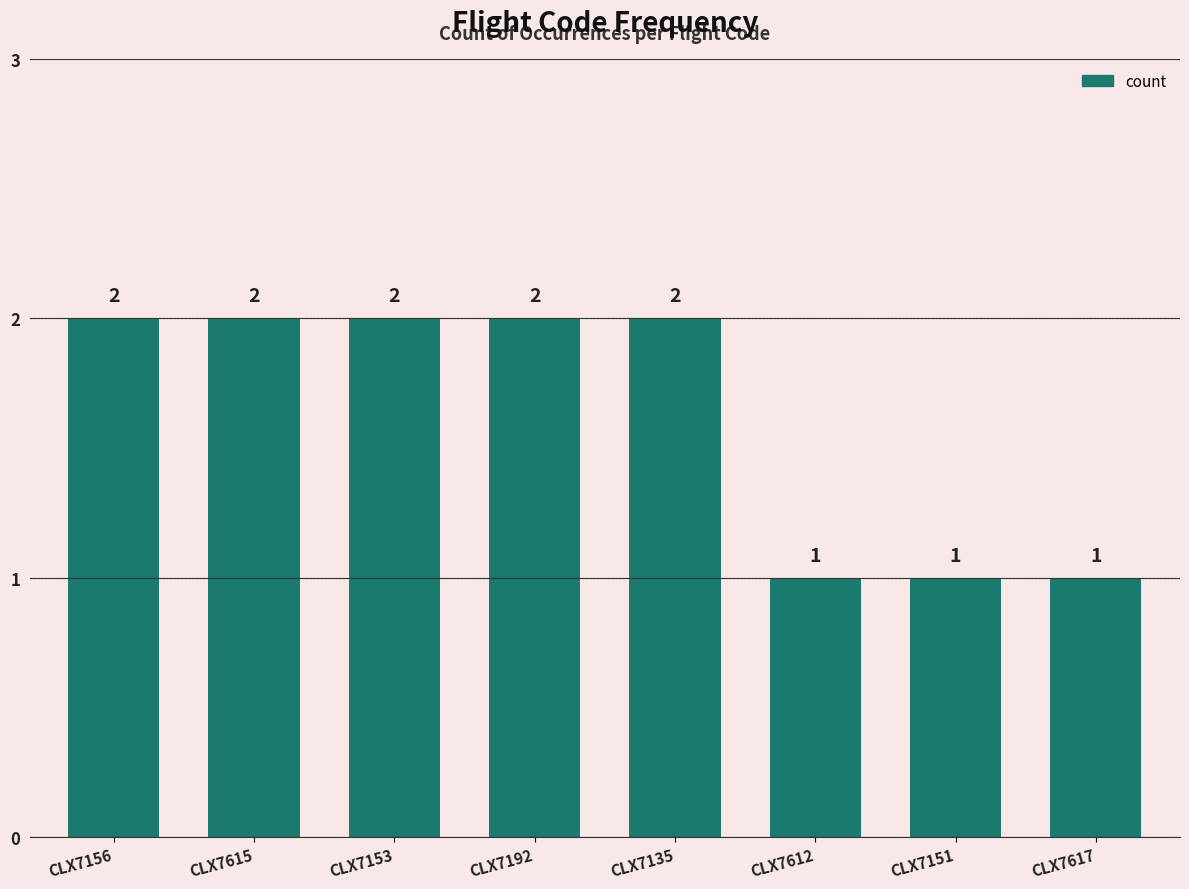

How many values are between 1 and 2?

8